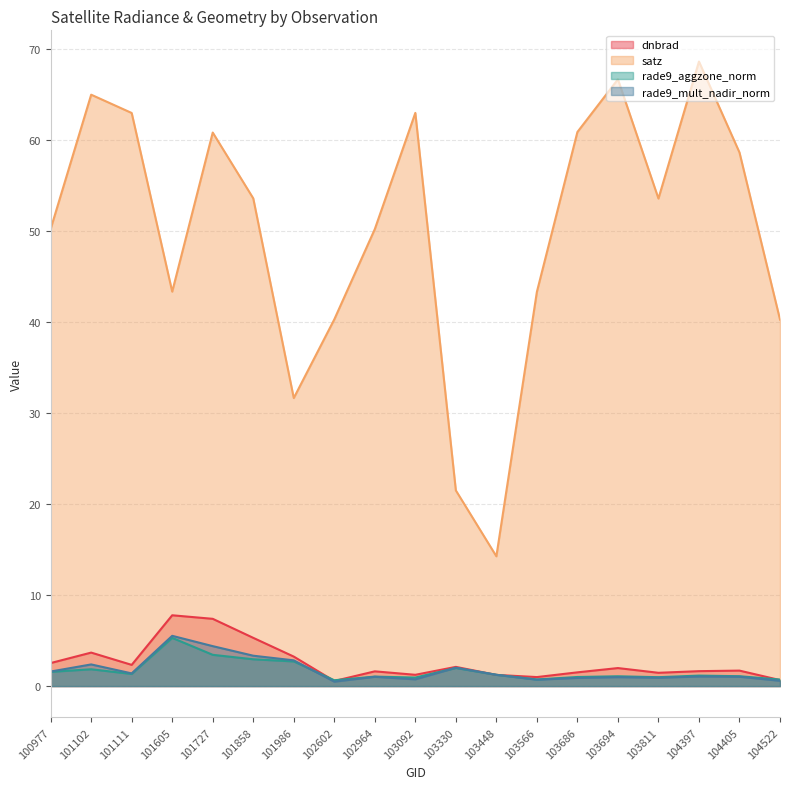

At which label does rade9_aggzone_norm reach its minimum?

102602